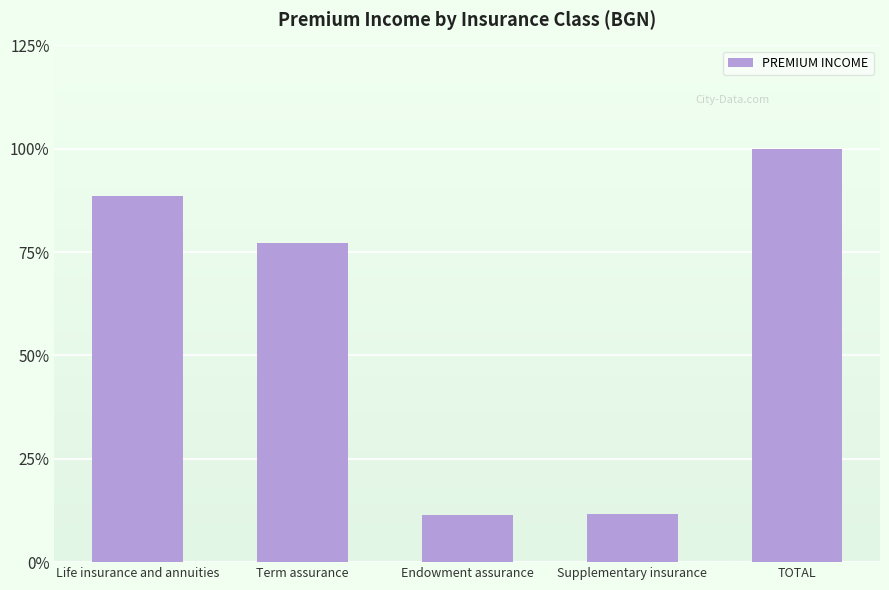

What is the sum of the values at Life insurance and annuities and Supplementary insurance?

592325